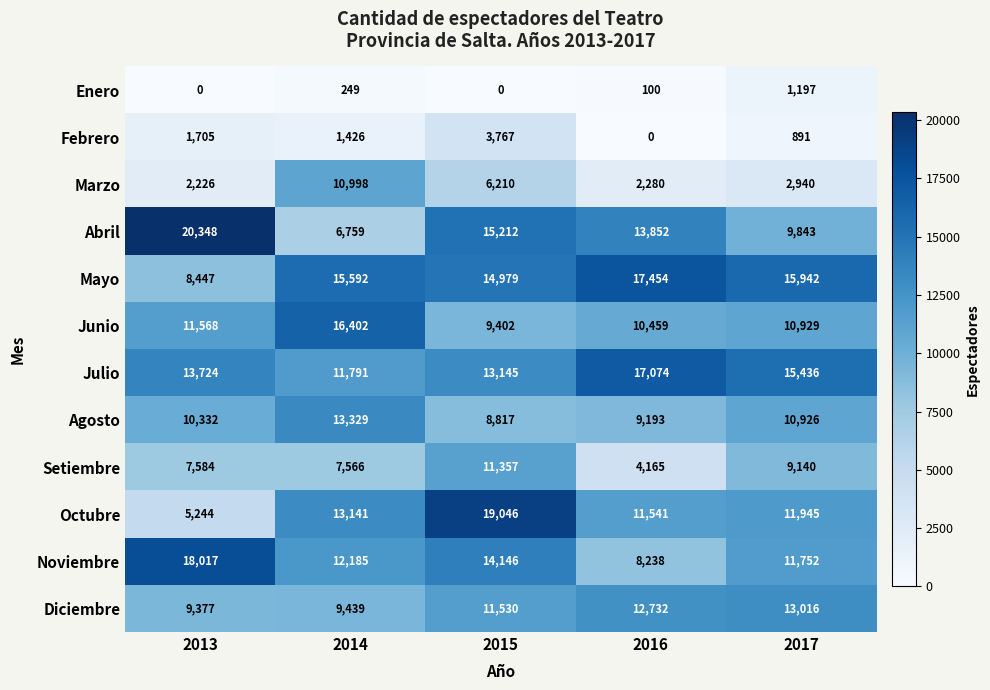

True or false: Enero has a value of 714 at 2015.

False